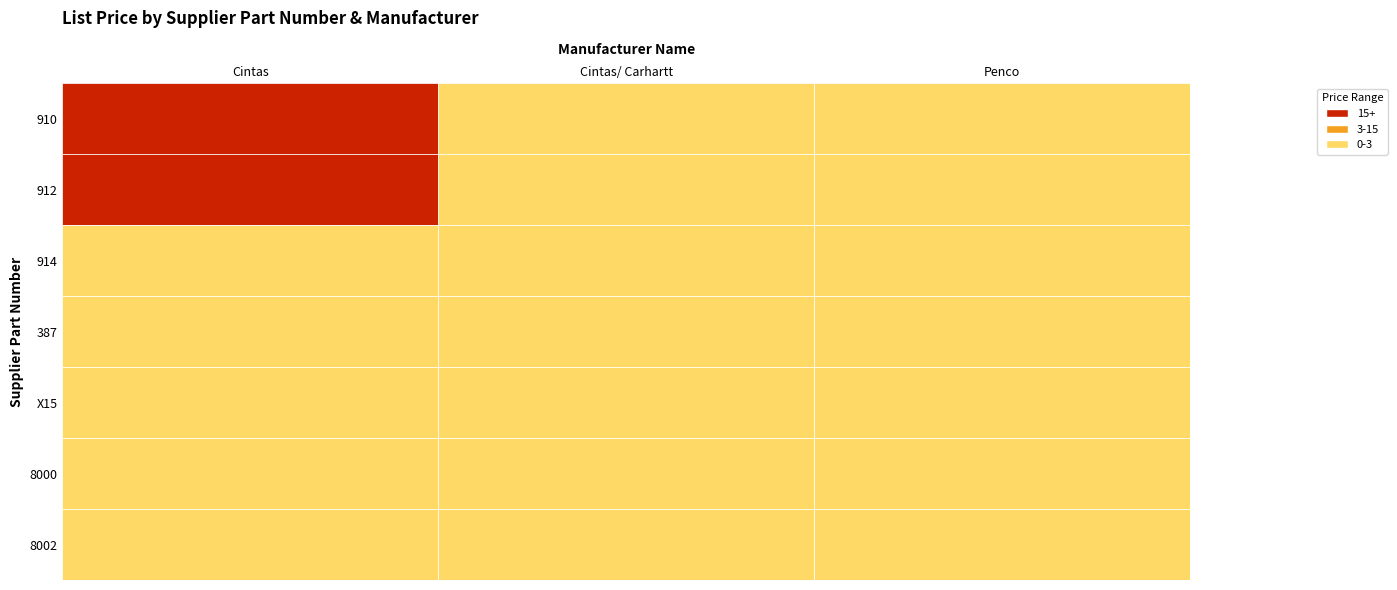

Which series has the largest range (max minus min)?

910